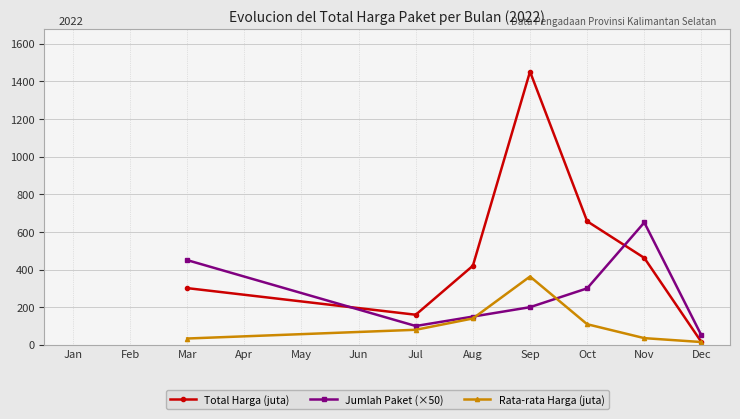

At which category is the sum across all series the highest?

Sep